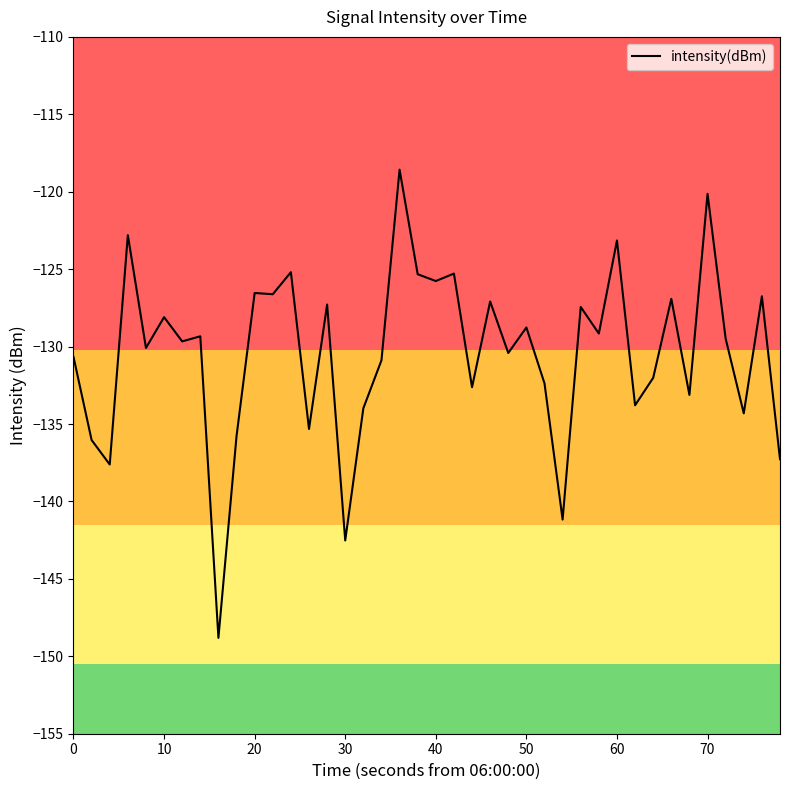

What is the difference between the maximum and minimum values?

30.2